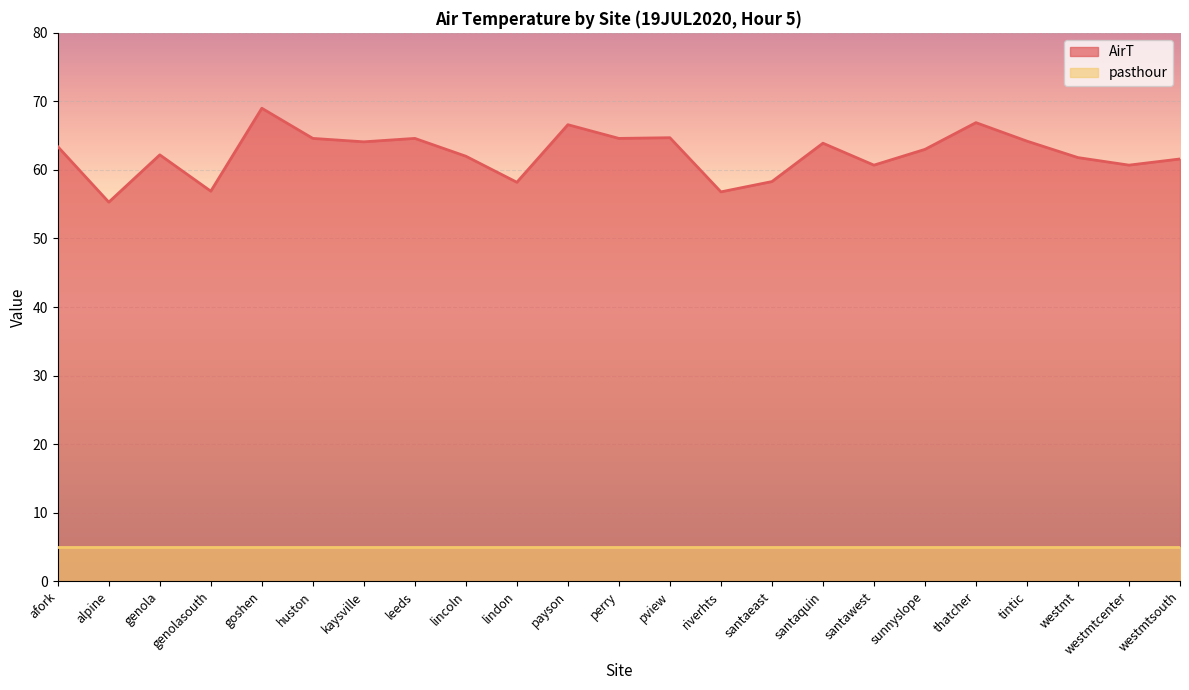

Which series has the widest spread of values?

AirT